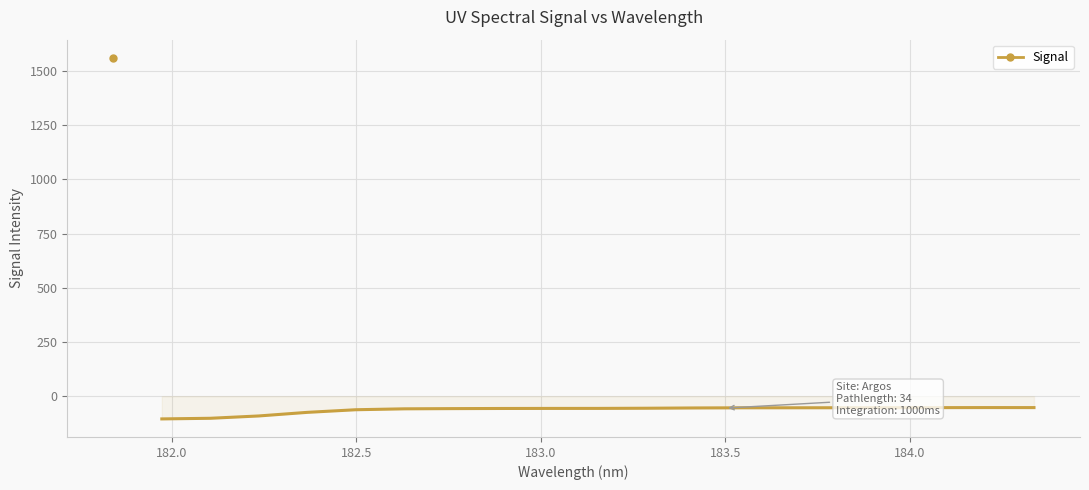

Reading right to left, transcribe all the data shown in this chart.

184.3357763242=-53.6	184.2046578328=-50.3	184.0735234058=-53.9	183.9423730432=-53.6	183.811206745=-51.1	183.6800245112=-56.5	183.5488263418=-51.2	183.4176122368=-53.2	183.2863821962=-56.5	183.15513622=-57.8	183.0238743082=-55.0	182.8925964608=-56.3	182.7613026778=-57.6	182.6299929592=-58.7	182.498667305=-55.5	182.3673257152=-58.5	182.2359681898=-109.1	182.1045947288=-107.5	181.9732053322=-103.9	181.8418=1561.0